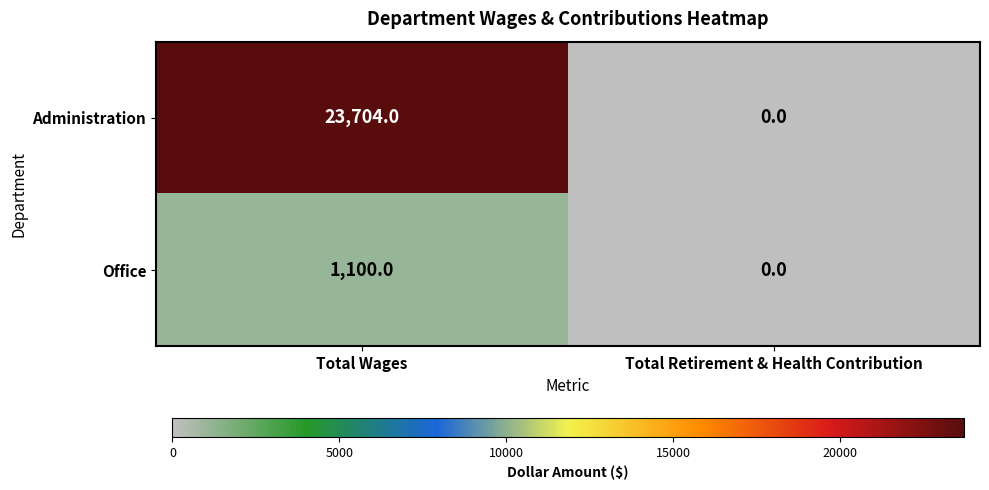

What is the sum of all Office values?

1100